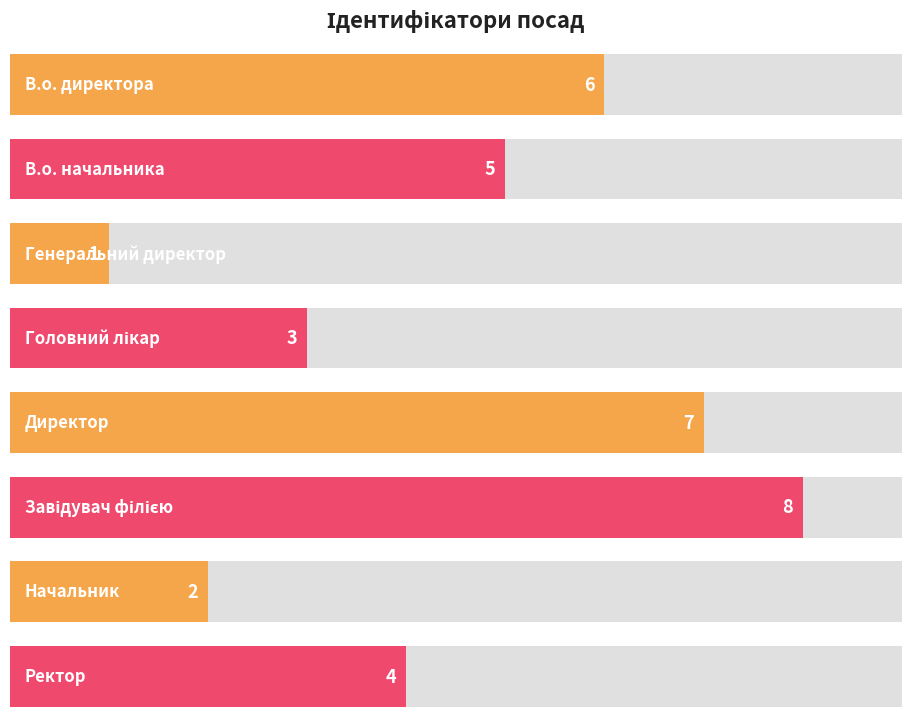

What is the change in value from Директор to Завідувач філією?

+1